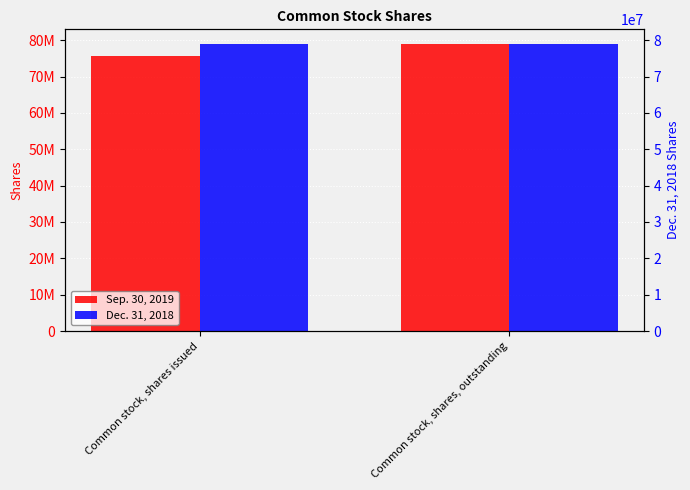

Reading right to left, transcribe all the data shown in this chart.

Sep. 30, 2019: Common stock, shares, outstanding=79043919	Common stock, shares issued=75727781
Dec. 31, 2018: Common stock, shares, outstanding=79043919	Common stock, shares issued=79043919